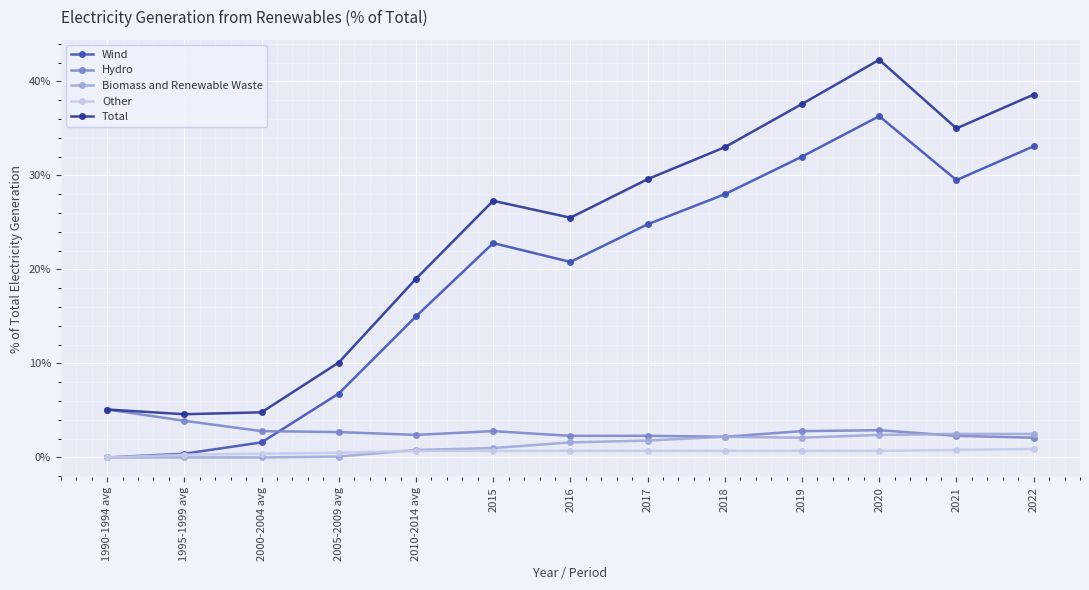

What is the difference between the Total values at 2005-2009 avg and 2021?

24.9